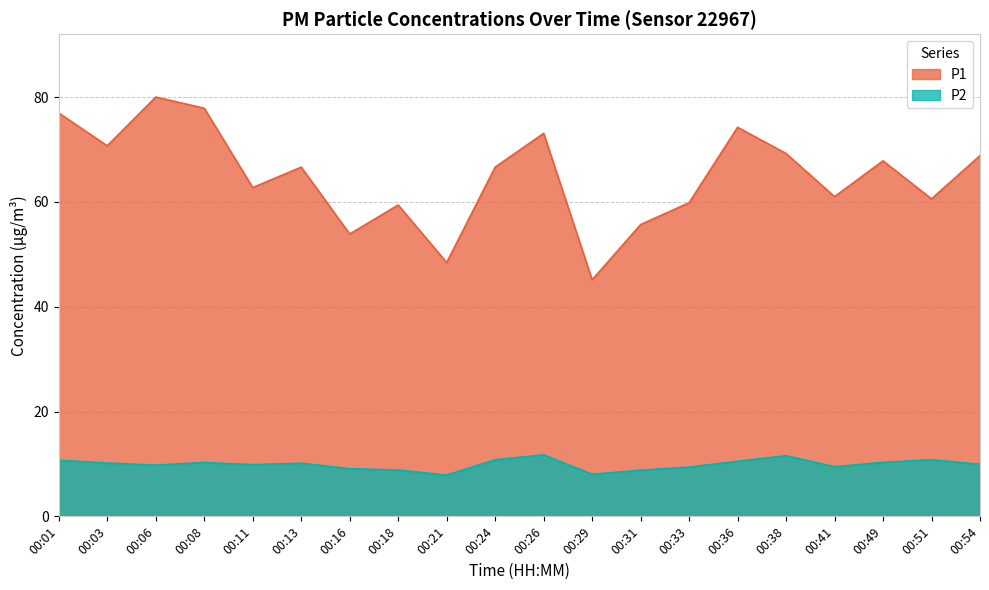

Which series has the largest total across all categories?

P1